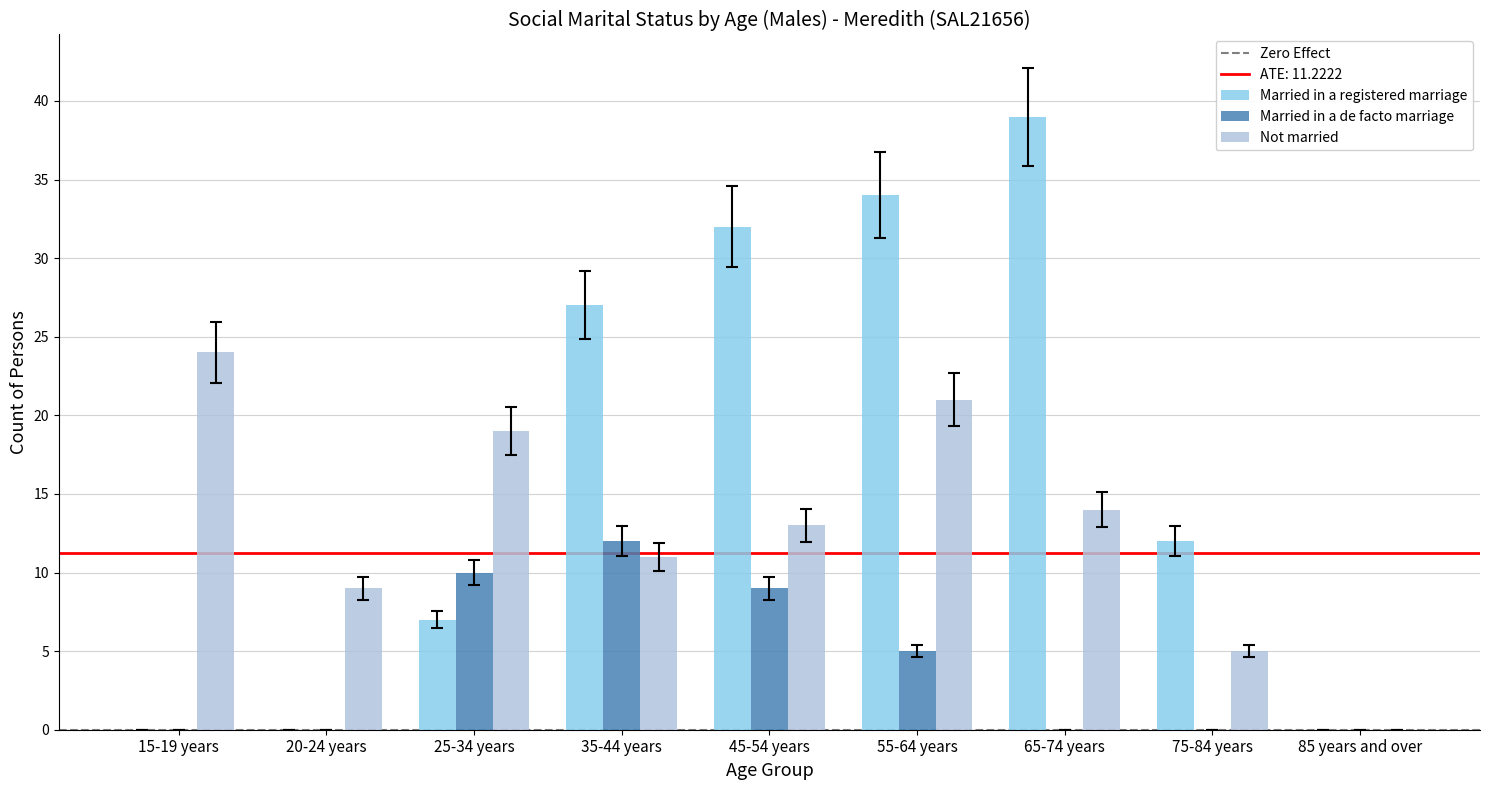

At which label does Not married reach its peak?

15-19 years